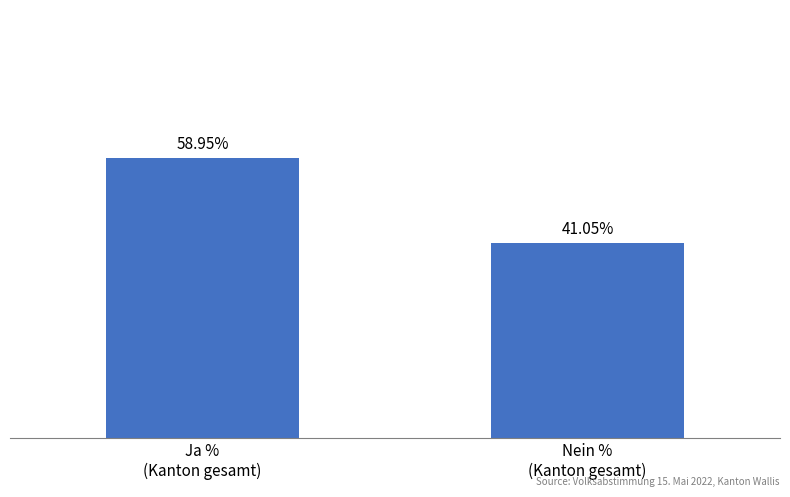

Are the bars horizontal?

No